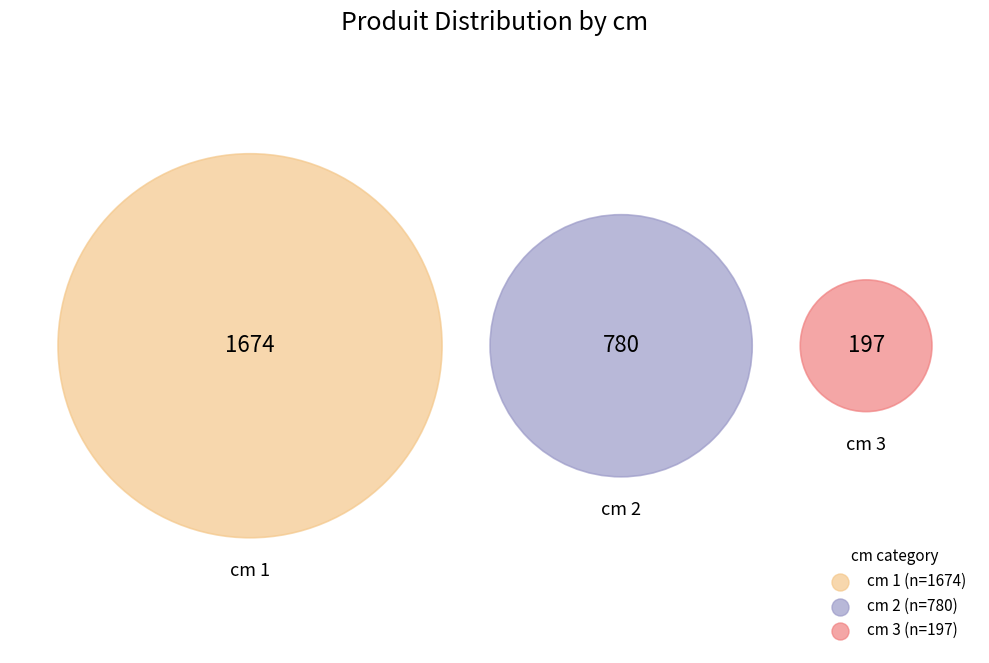

Count the number of slices in the pie.

3